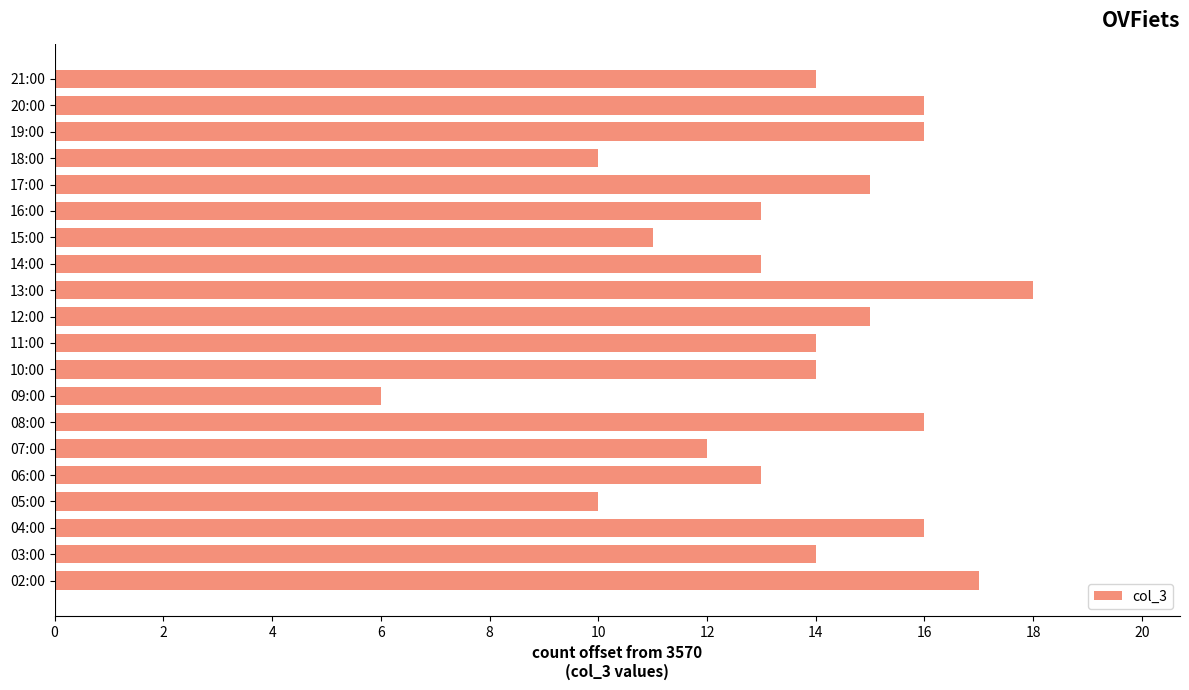

Reading top to bottom, what are all the values shown in this chart?

21:00=14	20:00=16	19:00=16	18:00=10	17:00=15	16:00=13	15:00=11	14:00=13	13:00=18	12:00=15	11:00=14	10:00=14	09:00=6	08:00=16	07:00=12	06:00=13	05:00=10	04:00=16	03:00=14	02:00=17